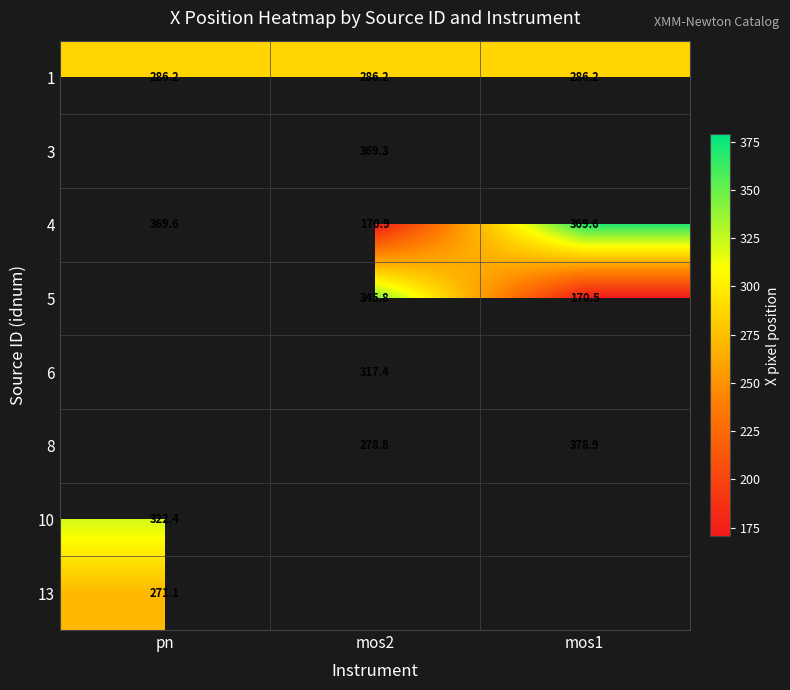

What is the minimum value shown in the chart?

170.5